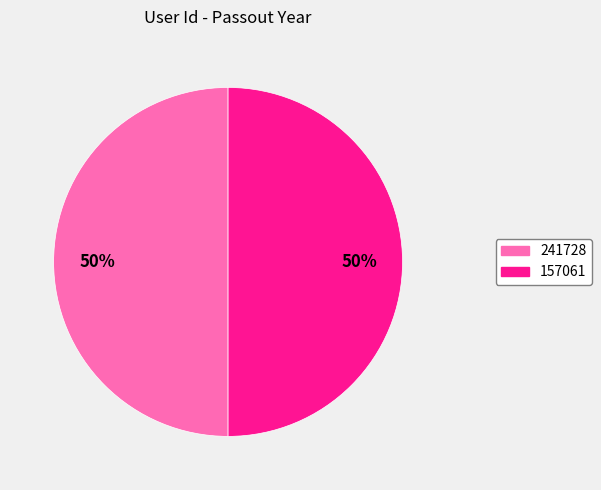

The 241728 slice represents 58% of the pie. True or false?

False